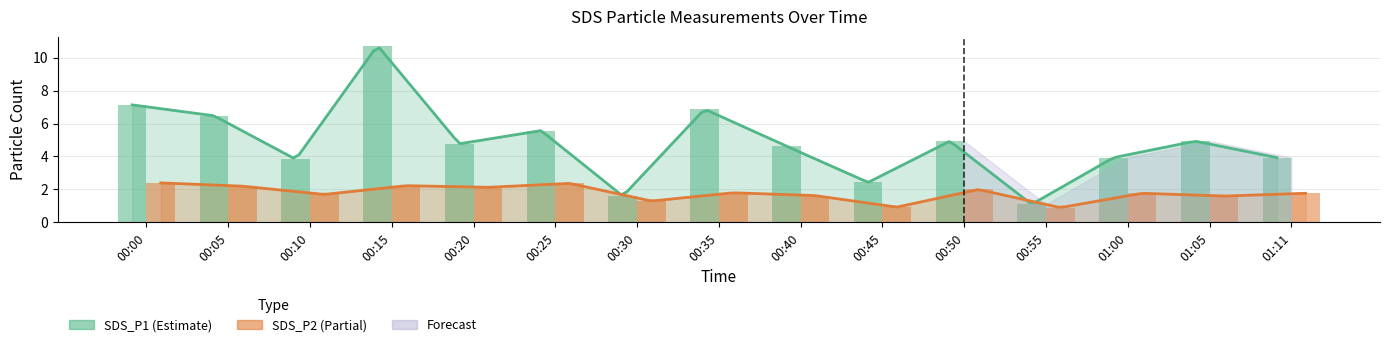

How many values in the SDS_P2 series are below 1?

2